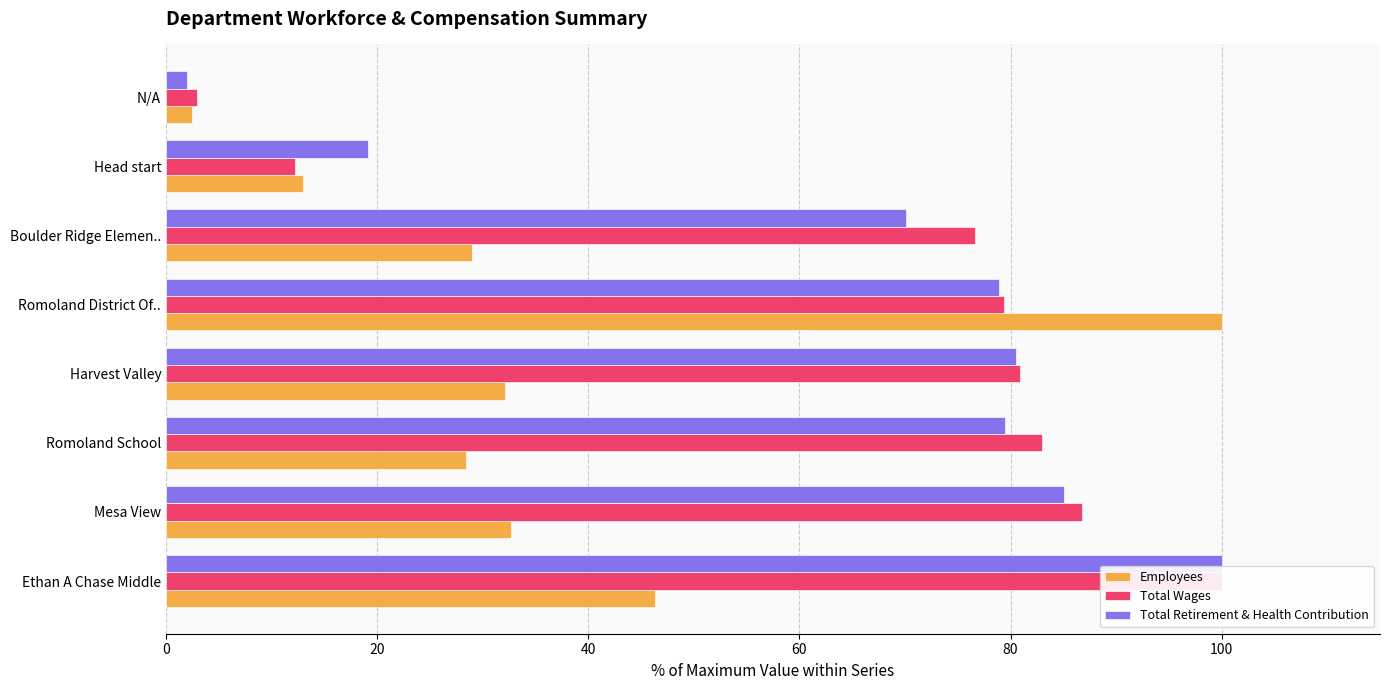

What is the value of the Employees bar at the 2nd from the left?

32.7